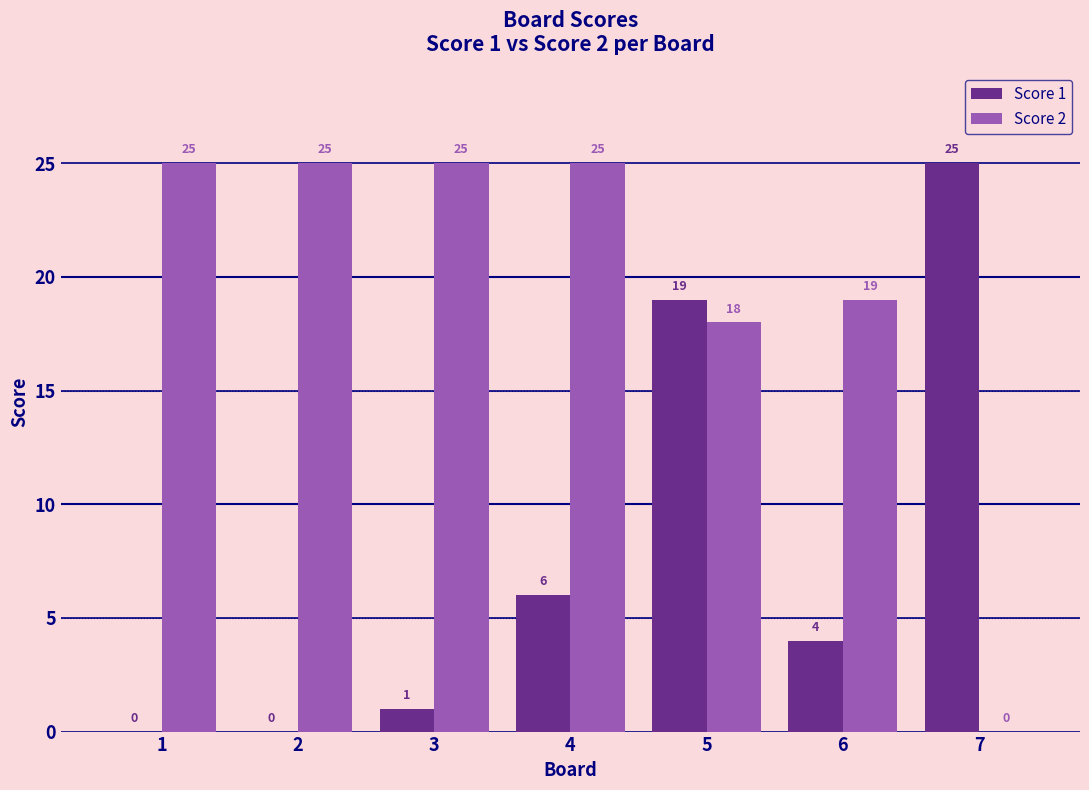

Reading right to left, extract all data points from this chart.

Score 1: 7=25	6=4	5=19	4=6	3=1	2=0	1=0
Score 2: 7=0	6=19	5=18	4=25	3=25	2=25	1=25